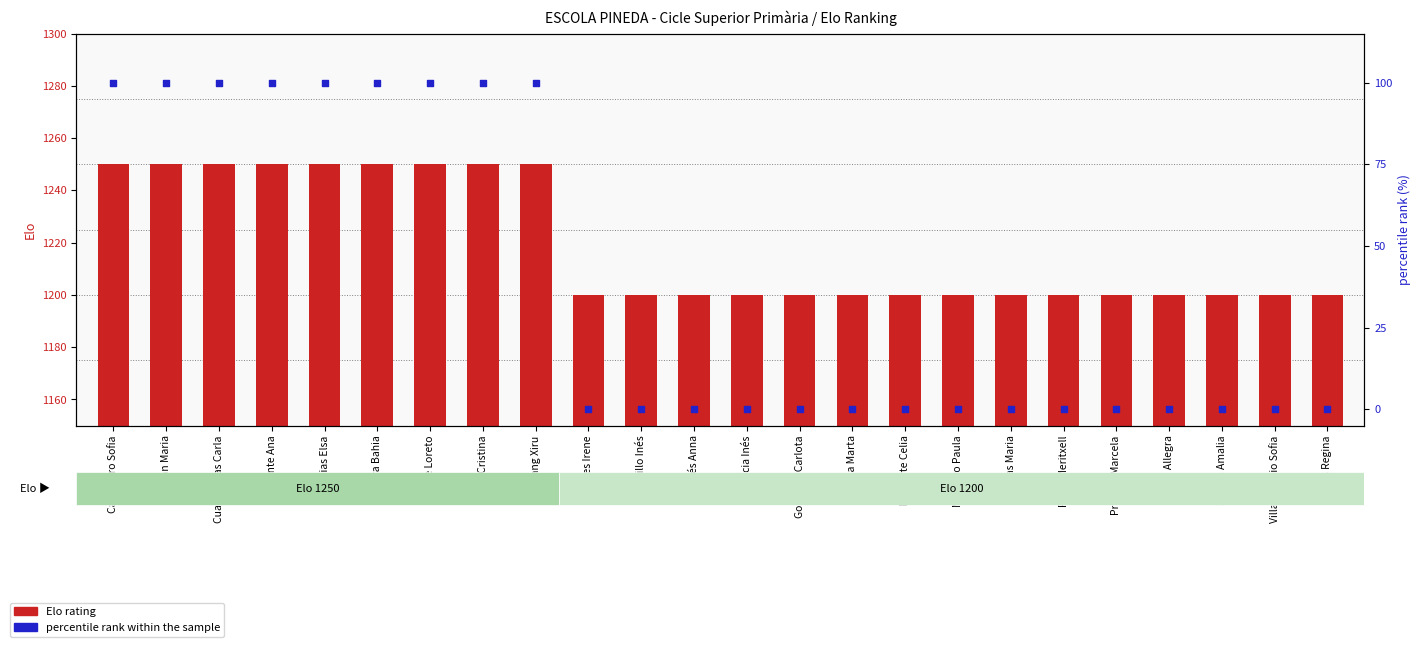

At which category is the sum across all series the highest?

Cañamero Sofia